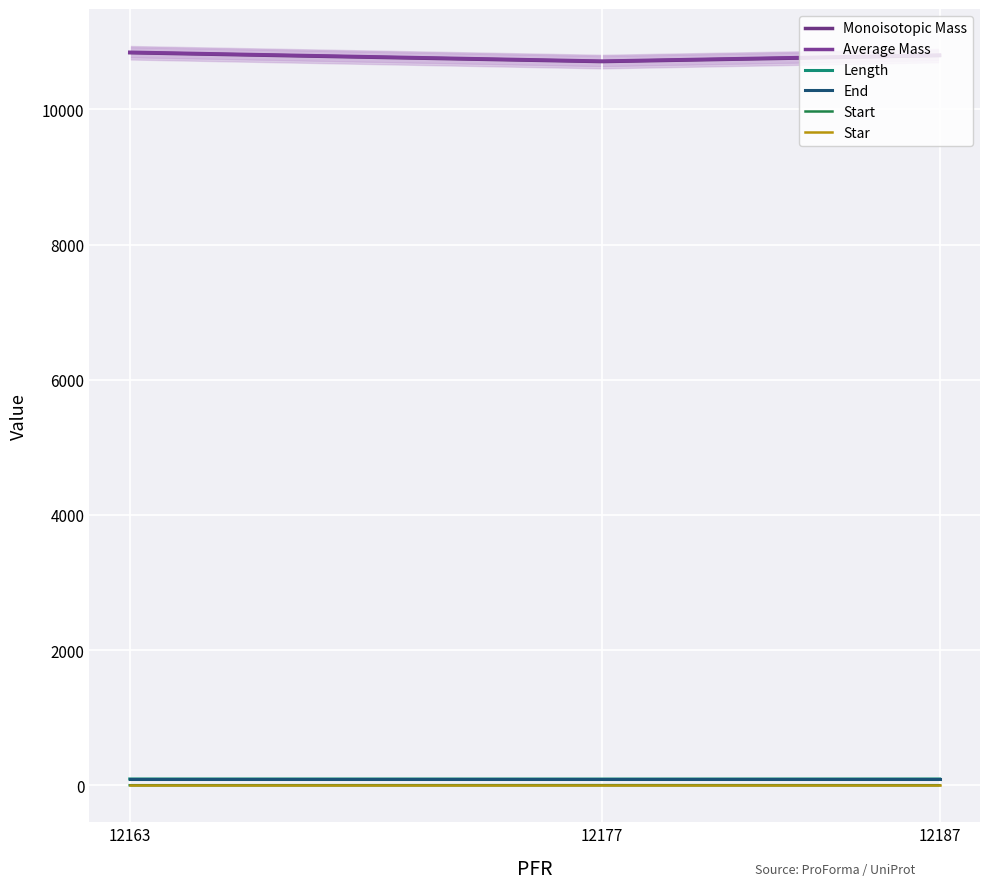

Rank the series at 12177 from lowest to highest value.

Start, Star, Length, End, Monoisotopic Mass, Average Mass